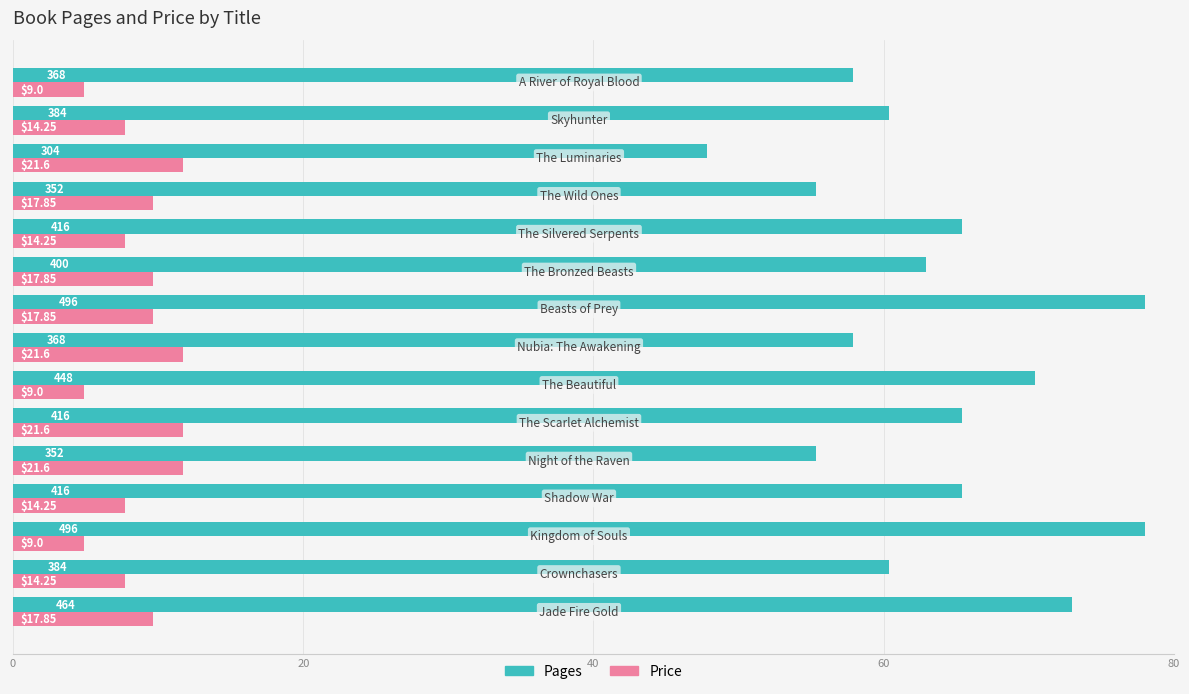

What is the minimum value for Pages?

47.8